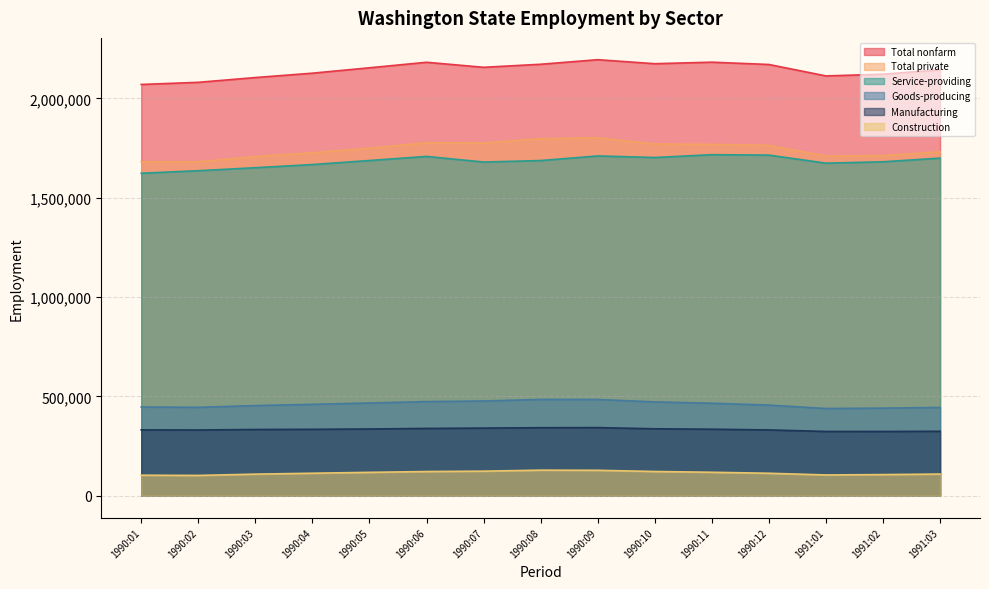

How many lines are shown in the chart?

6